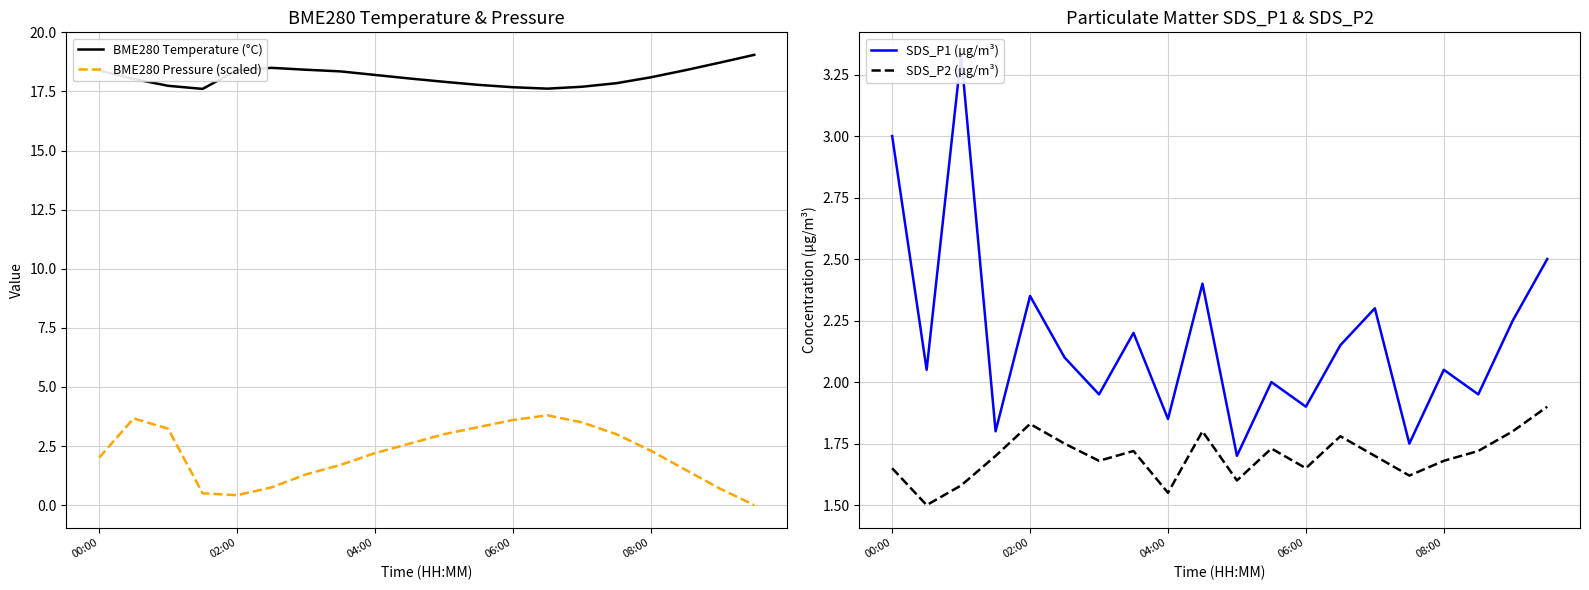

Is it true that BME280 Temperature (°C) equals 18.4 at 17?

True